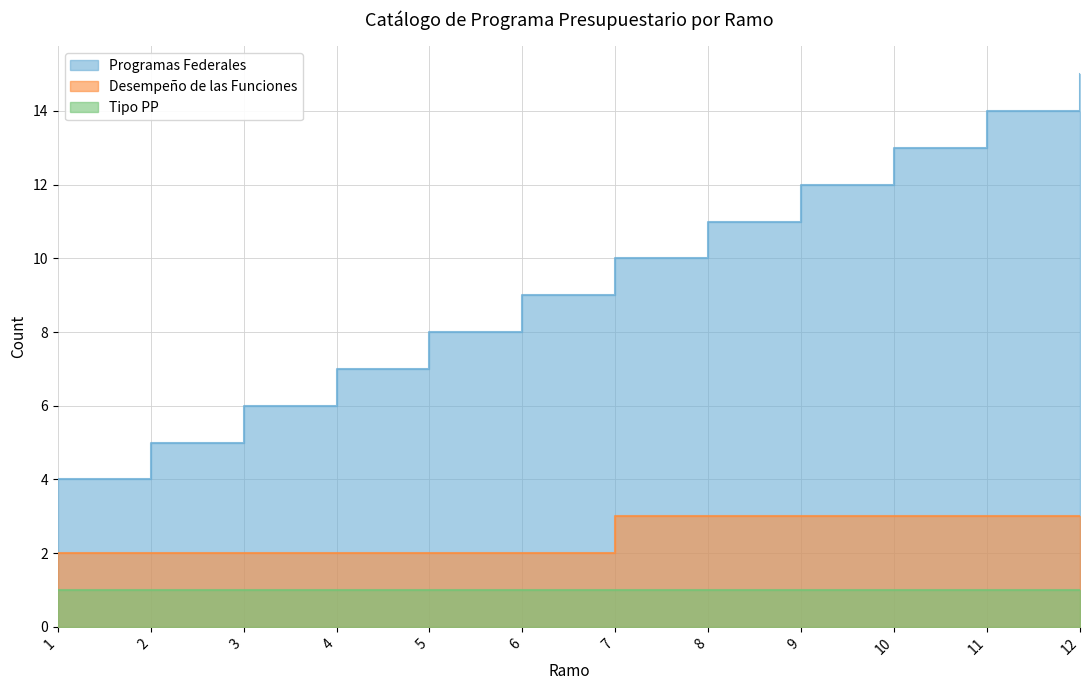

The Desempeño de las Funciones series shows 3 at 7. True or false?

True